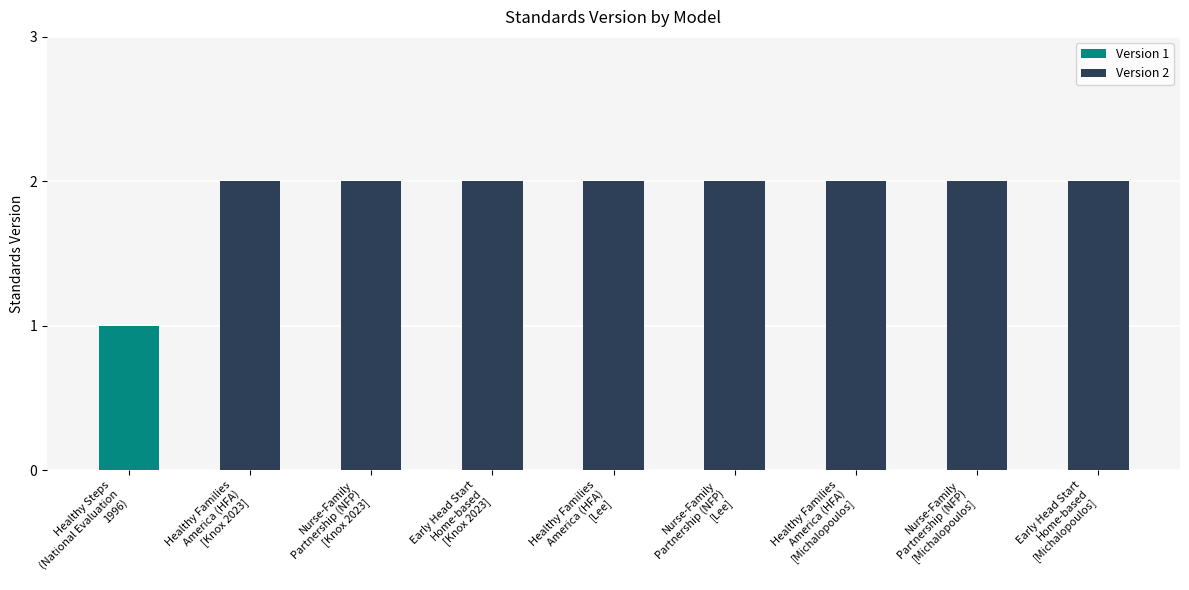

How many series are shown in this chart?

1